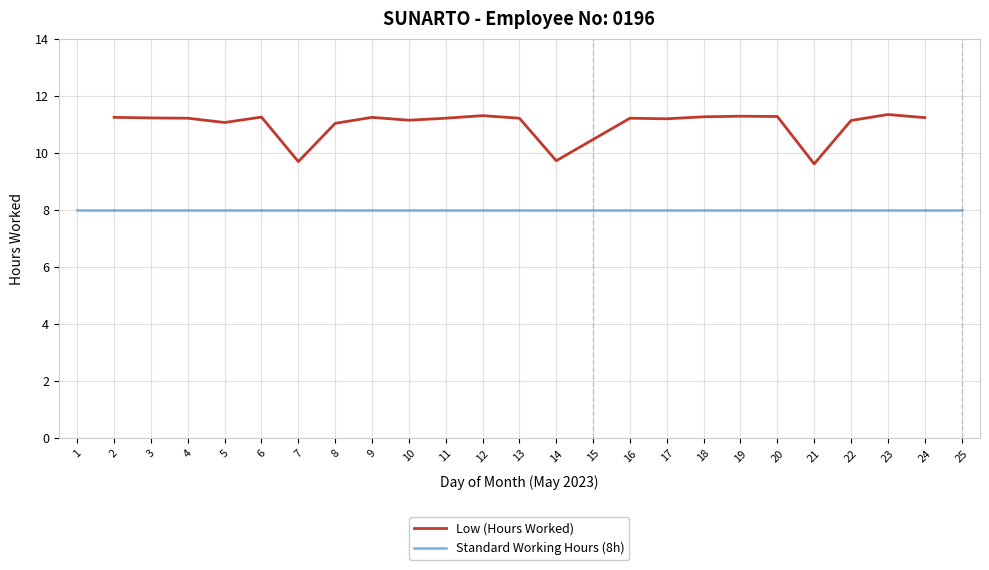

True or false: Low (Hours Worked) has a value of 3.1 at 10.

False